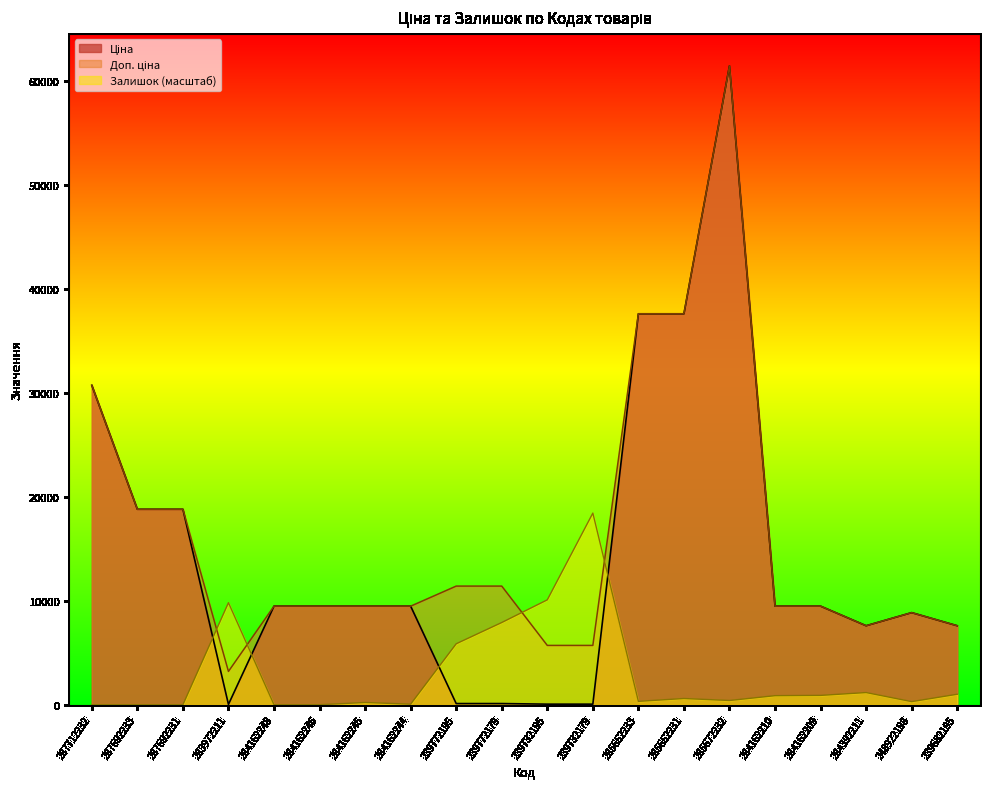

In Ціна, how many points are lower than both neighbors (excluding endpoints)?

2